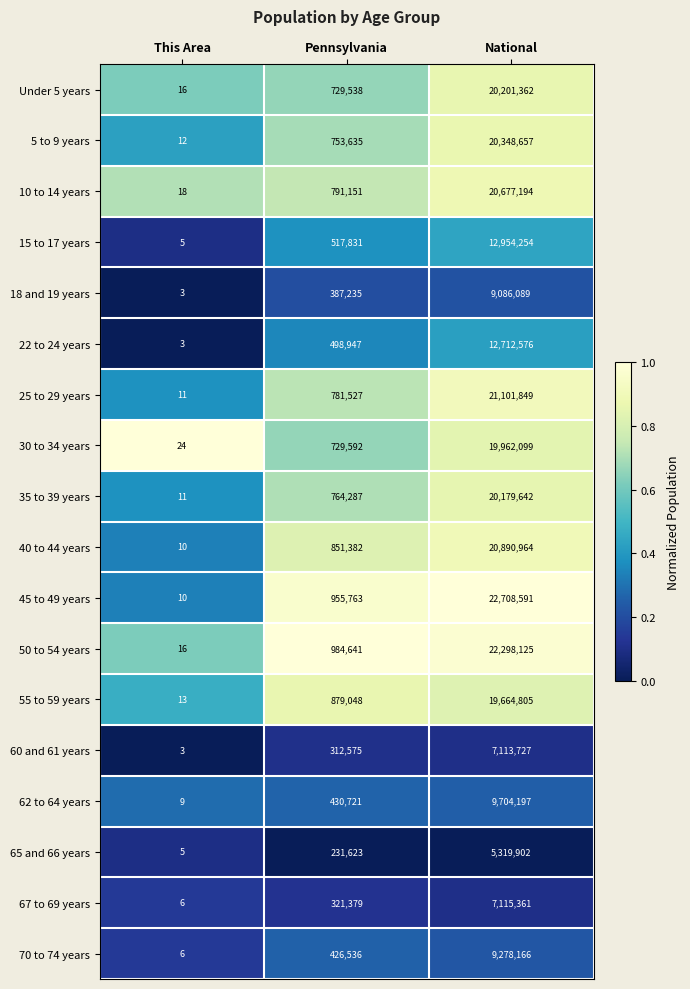

What is the difference between the maximum and second lowest values in the 60 and 61 years series?

6801152